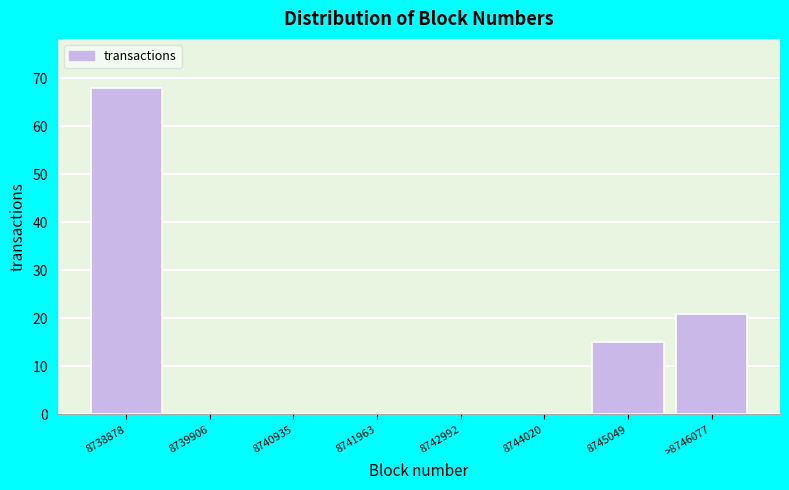

Reading right to left, extract all data points from this chart.

>8746077=21	8745049=15	8744020=0	8742992=0	8741963=0	8740935=0	8739906=0	8738878=68